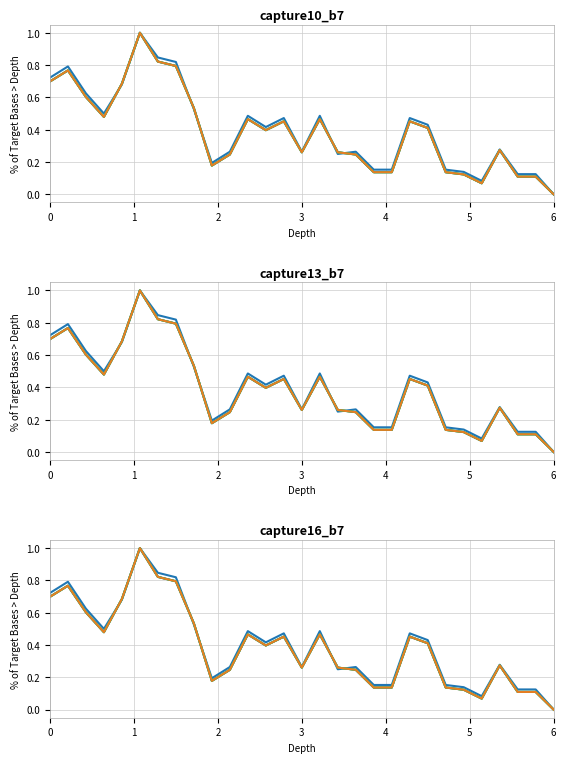

How many categories are shown in the chart?

29